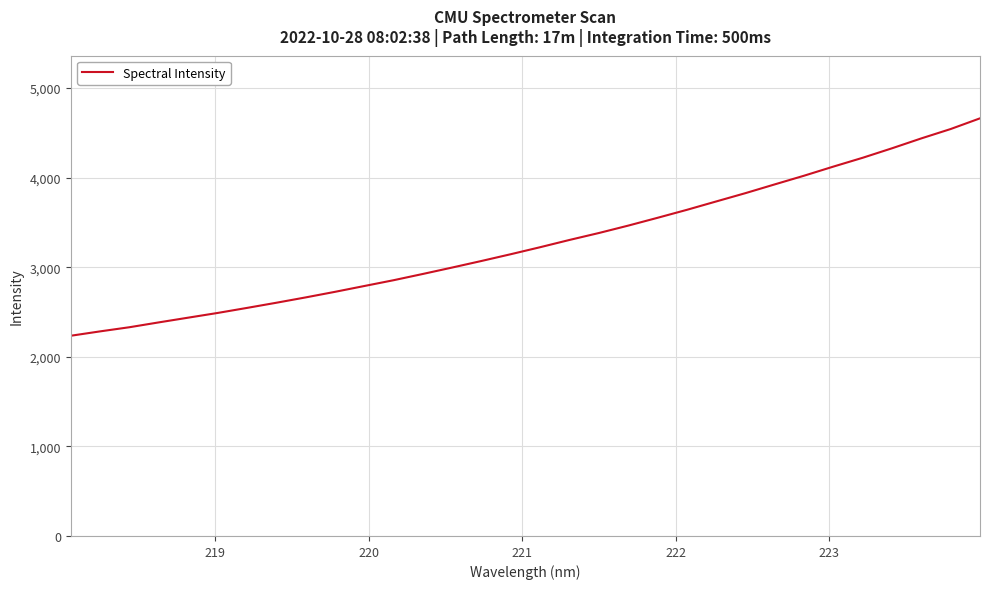

True or false: the data has more than 1 interior local peaks.

False